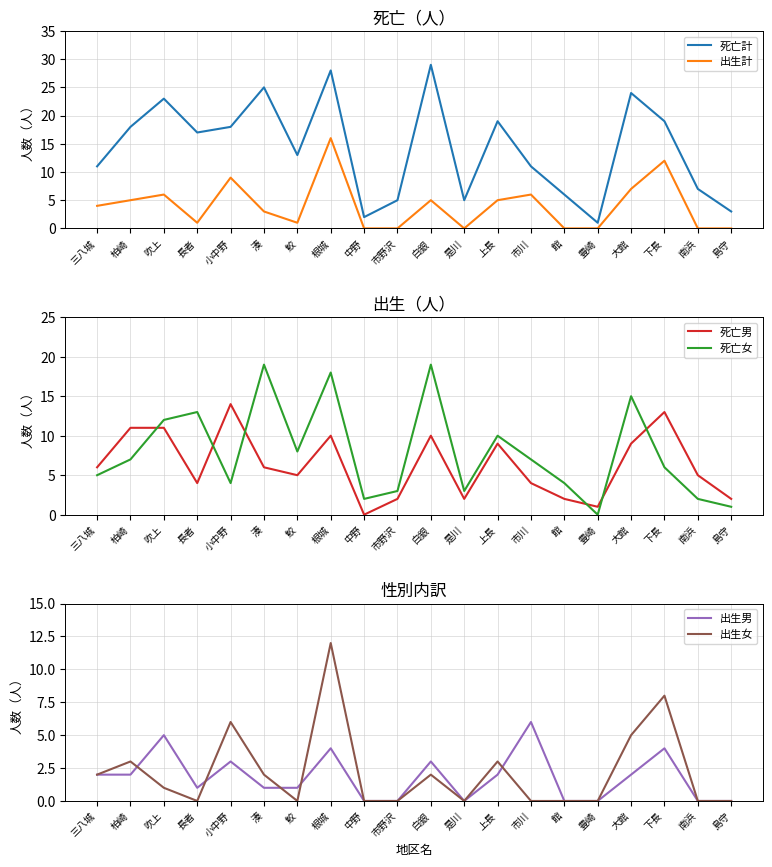

Reading left to right, what are all the values shown in this chart?

死亡計: 11	18	23	17	18	25	13	28	2	5	29	5	19	11	6	1	24	19	7	3
出生計: 4	5	6	1	9	3	1	16	0	0	5	0	5	6	0	0	7	12	0	0
死亡男: 6	11	11	4	14	6	5	10	0	2	10	2	9	4	2	1	9	13	5	2
死亡女: 5	7	12	13	4	19	8	18	2	3	19	3	10	7	4	0	15	6	2	1
出生男: 2	2	5	1	3	1	1	4	0	0	3	0	2	6	0	0	2	4	0	0
出生女: 2	3	1	0	6	2	0	12	0	0	2	0	3	0	0	0	5	8	0	0